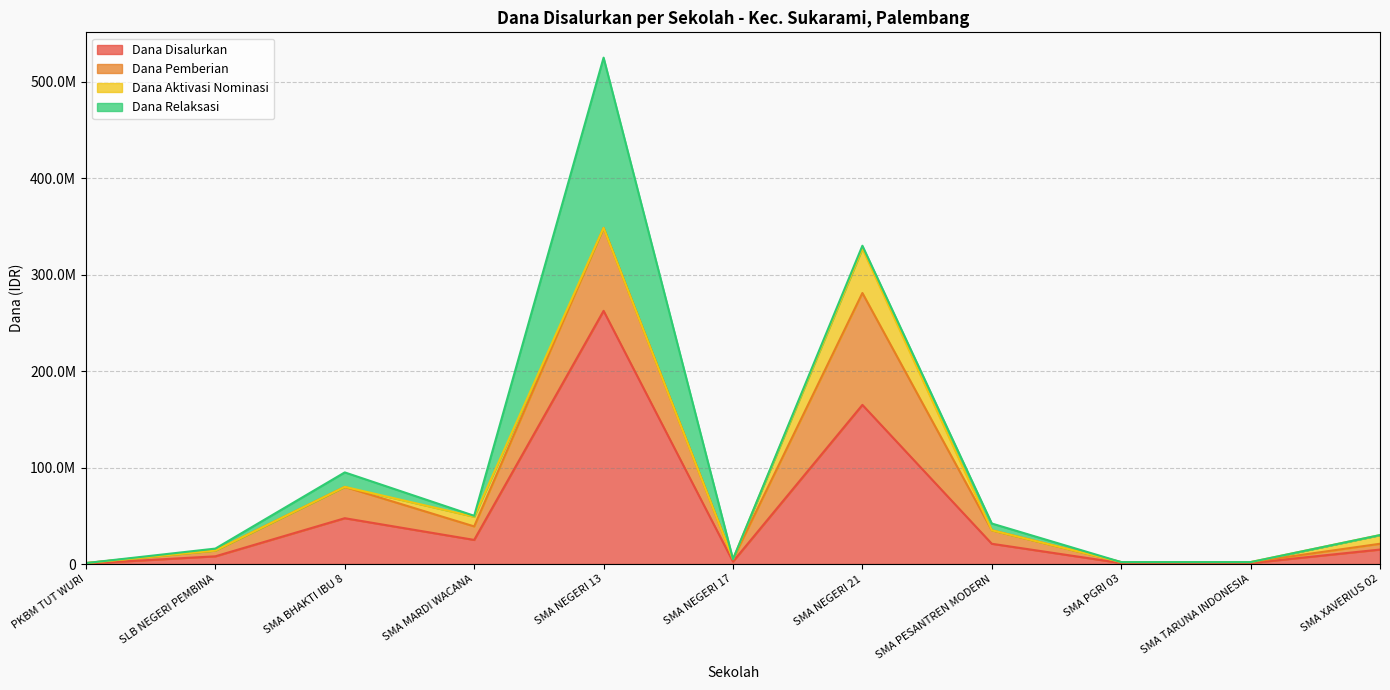

Which category has the highest value in the Dana Relaksasi series?

SMA NEGERI 13